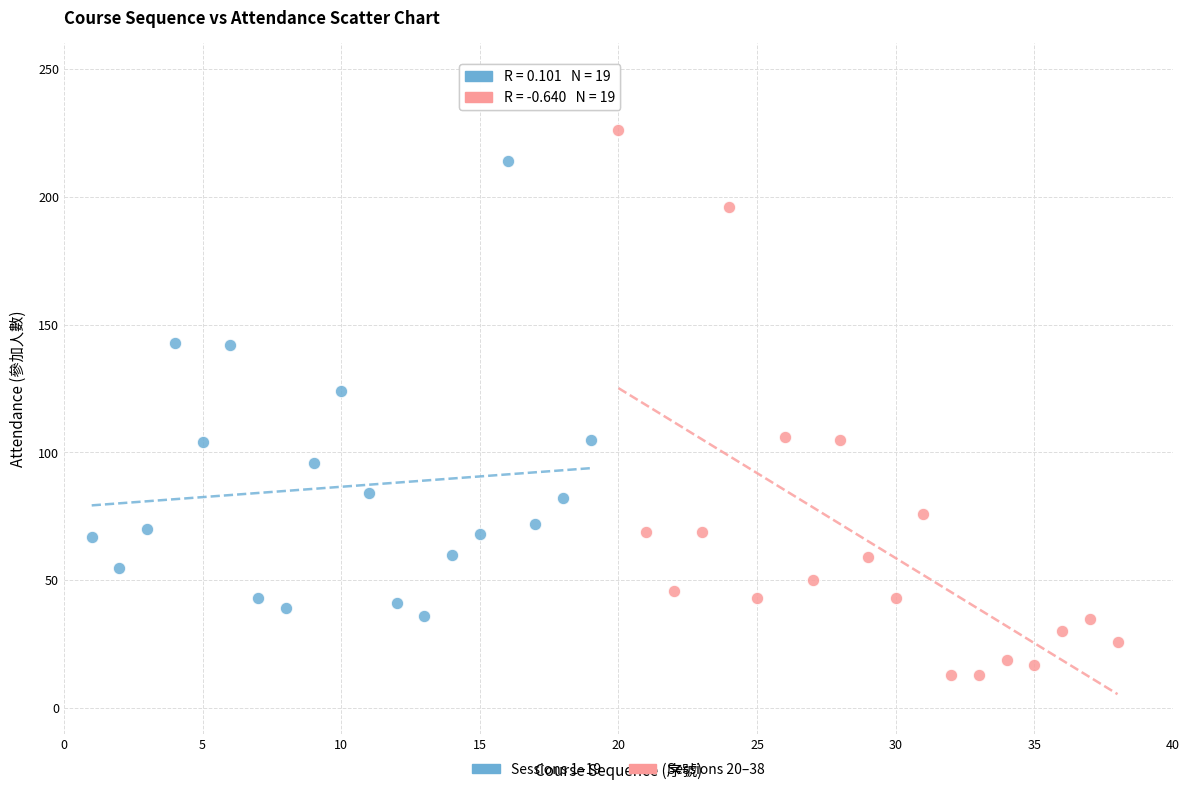

Which series has the widest spread of Y values?

Sessions 20–38